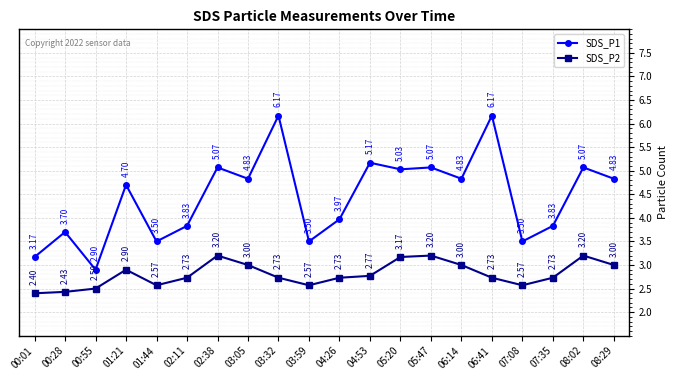

How many interior local valleys does the SDS_P1 series have?

7